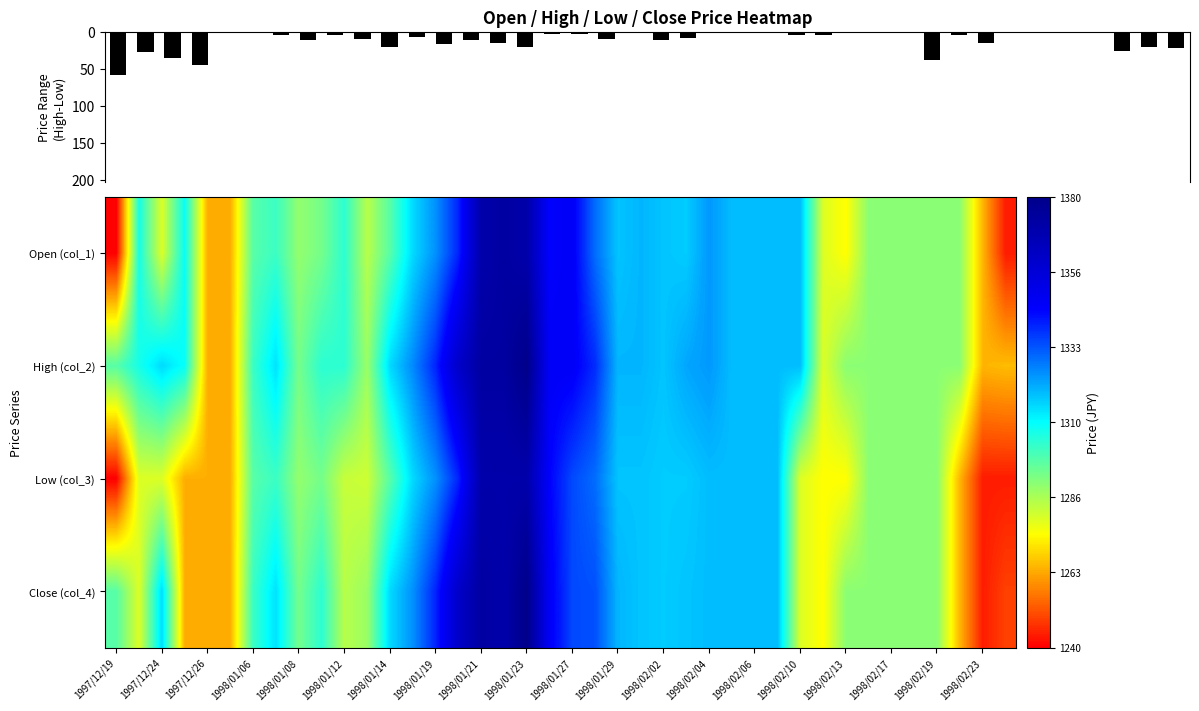

What is the difference between the second highest and minimum values in the High (col_2) series?

109